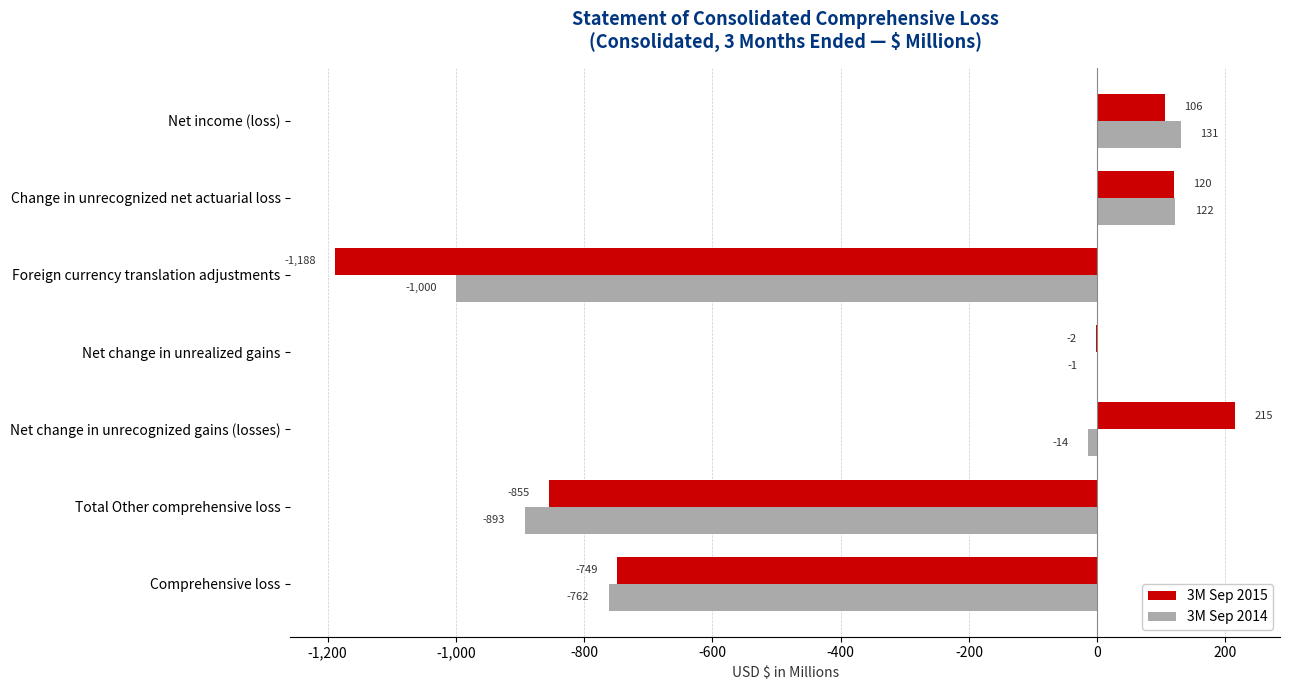

Which category has the highest value across all series?

Net change in unrecognized gains (losses)